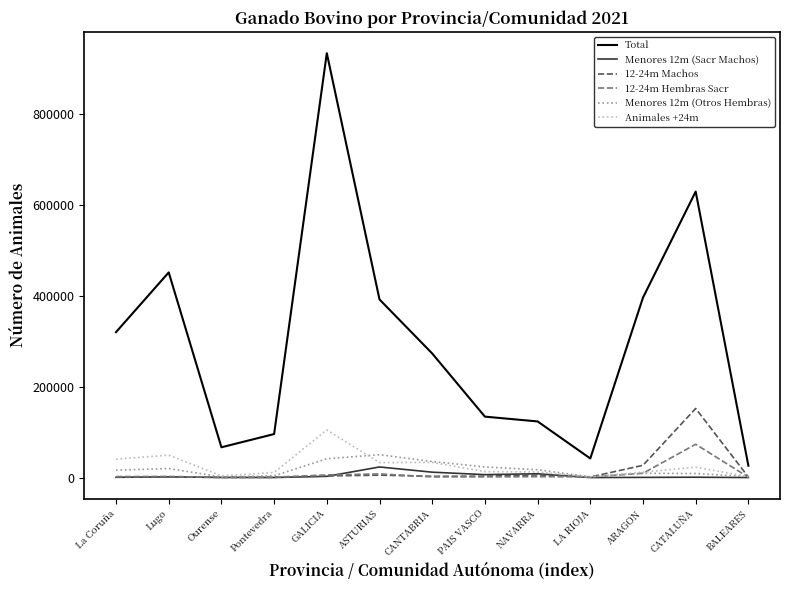

Between ARAGON and BALEARES, which series saw the biggest shift?

Total